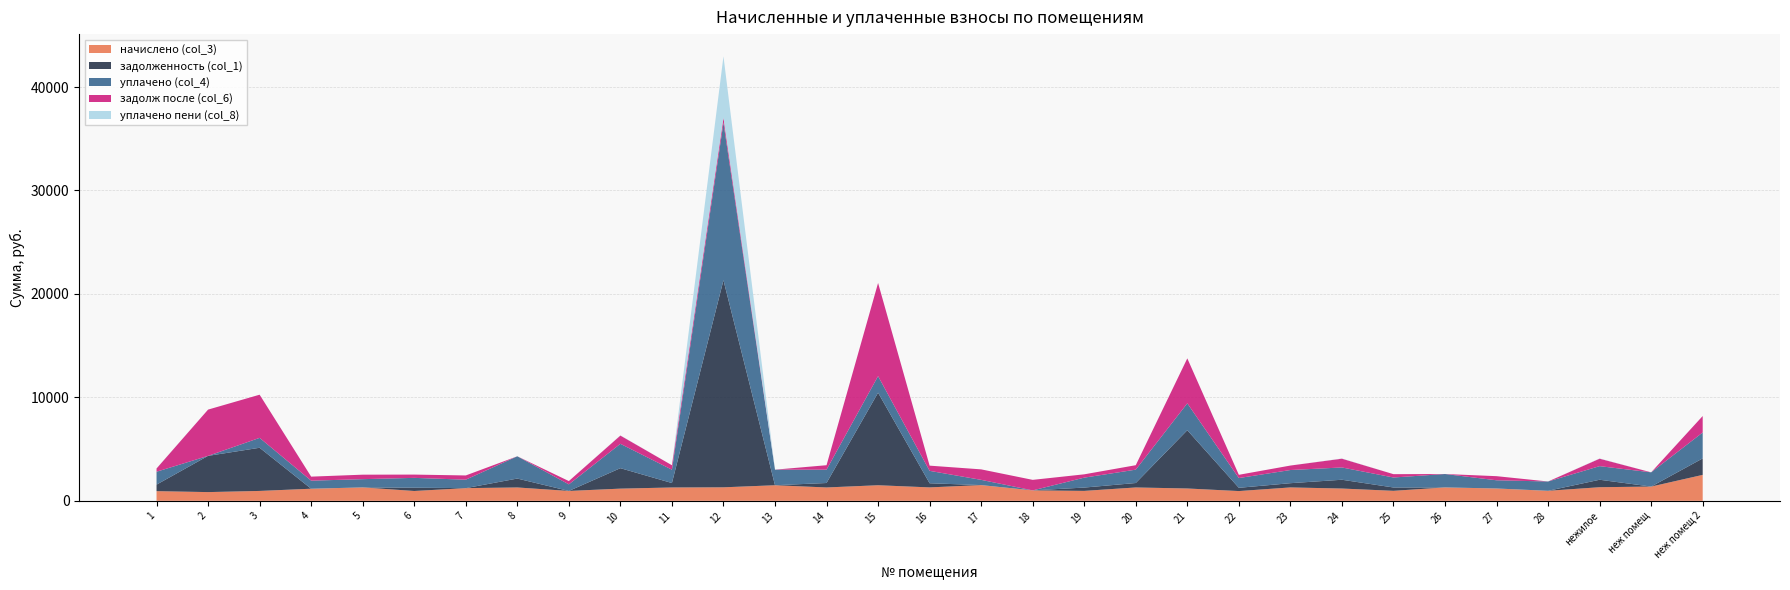

Reading right to left, what are all the values shown in this chart?

начислено (col_3): 2507.4	1376.9	1314.9	968.3	1192.5	1295.8	966.7	1187.7	1294.3	942.9	1192.5	1291.1	960.4	1008.1	1520.0	1297.4	1505.7	1291.1	1505.7	1305.4	1289.5	1178.2	954.0	1291.1	1225.9	950.8	1297.4	1168.7	955.6	842.7	934.9
задолженность (col_1): 1591.4	0.0	721.7	0.0	0.0	0.0	321.5	849.2	409.8	314.3	5633.4	430.4	320.1	0.0	0.0	399.9	8944.8	430.7	0.0	20018.8	429.8	1977.2	0.0	860.7	0.0	316.9	0.0	0.0	4173.8	3502.8	630.5
уплачено (col_4): 2507.4	1376.9	1314.9	900.0	792.5	1295.8	966.0	1187.7	1272.7	942.9	2600.0	1291.1	960.4	0.0	506.7	1200.0	1604.0	1289.6	1505.7	15226.7	1289.5	2356.4	636.0	2151.8	817.3	950.9	796.4	779.1	955.6	0.0	1246.6
задолж после (col_6): 1591.4	0.0	721.7	0.0	397.5	0.0	322.2	849.2	431.4	314.3	4344.0	430.4	320.1	1017.4	1013.4	502.3	9004.5	430.4	0.0	492.6	429.8	796.8	318.0	0.0	408.6	316.8	433.0	389.6	4173.8	4472.2	312.6
уплачено пени (col_8): 0.0	0.0	20.4	0.0	0.0	0.0	0.0	18.5	0.0	0.0	0.0	0.0	0.0	0.0	0.0	0.0	0.0	1.8	0.0	5925.2	0.0	14.9	0.0	0.8	0.0	0.0	0.0	0.0	0.0	0.0	8.8